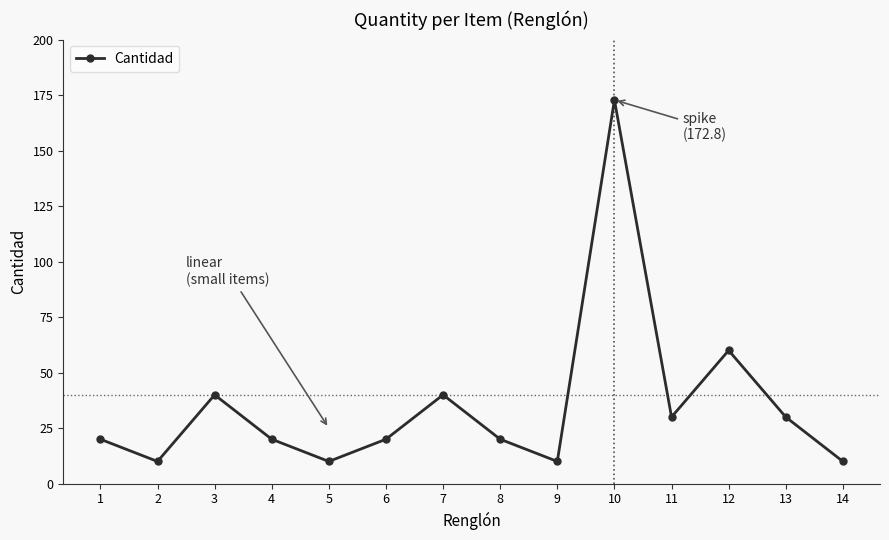

How many points are lower than both their immediate neighbors (excluding endpoints)?

4